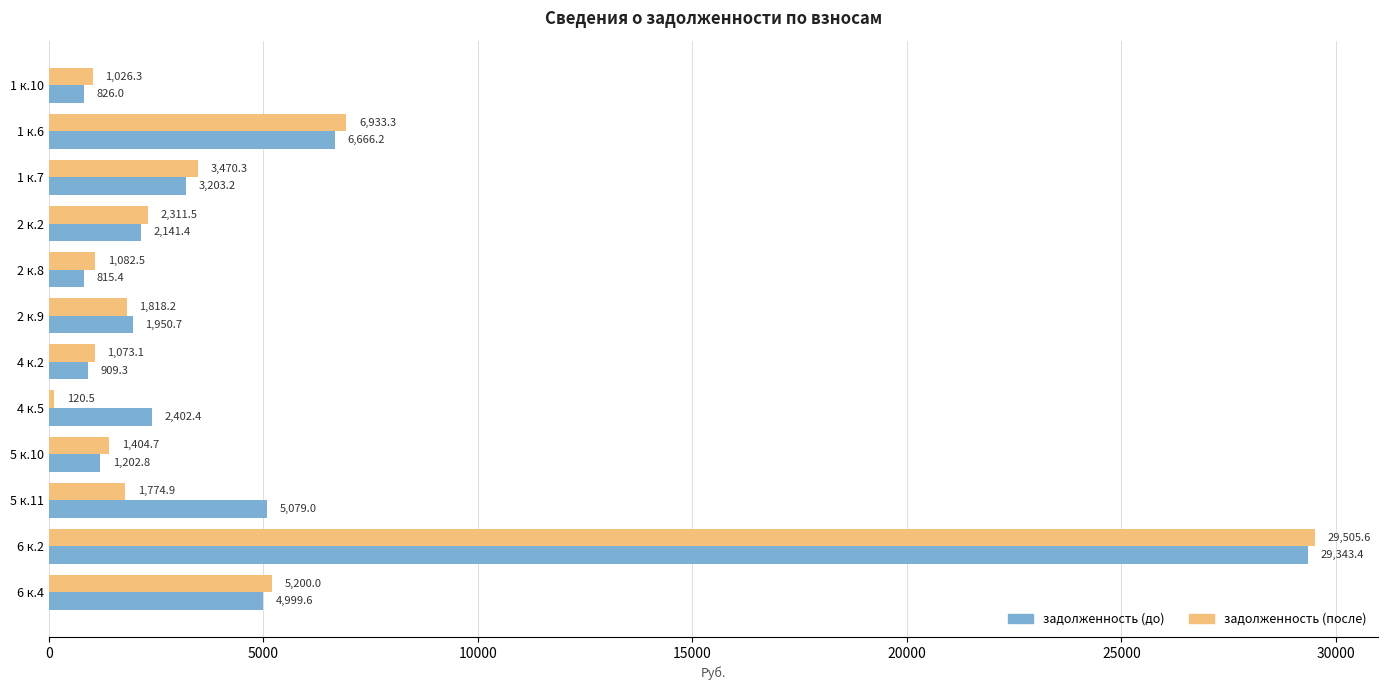

Count the number of categories in the chart.

12